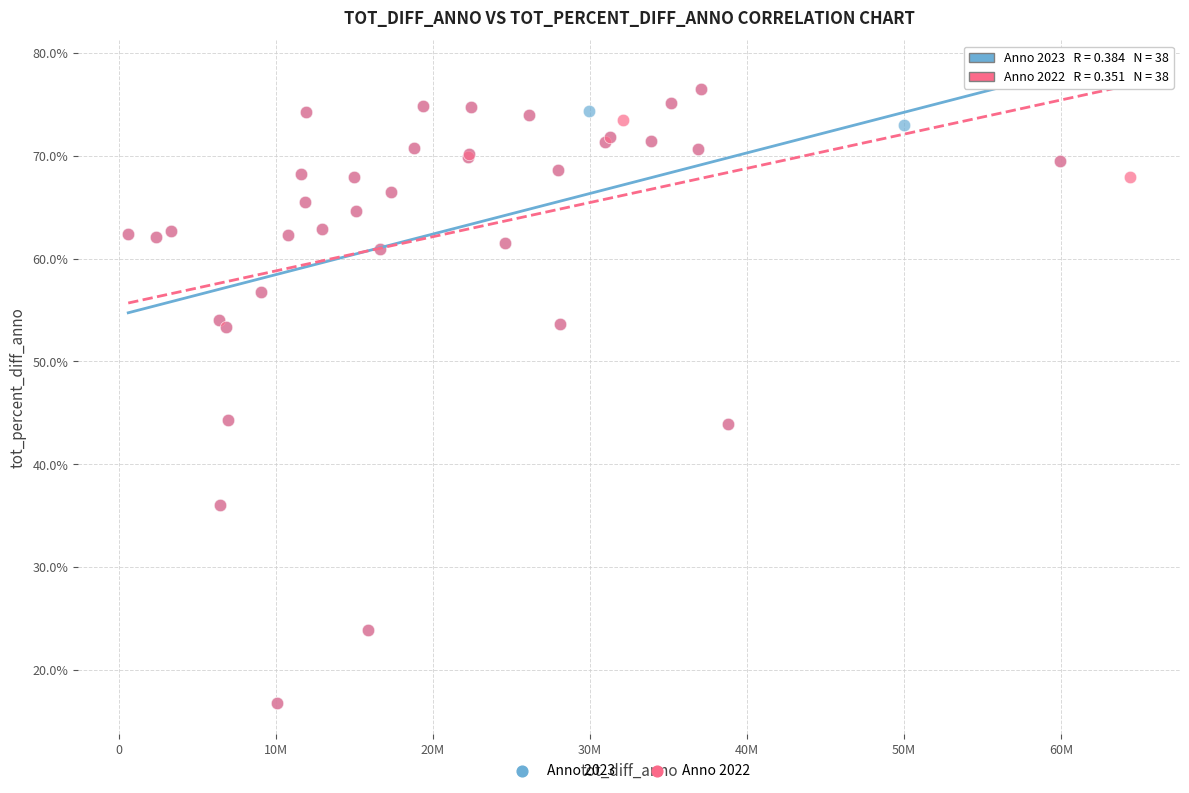

What are all the series names shown in the legend?

Anno 2023, Anno 2022